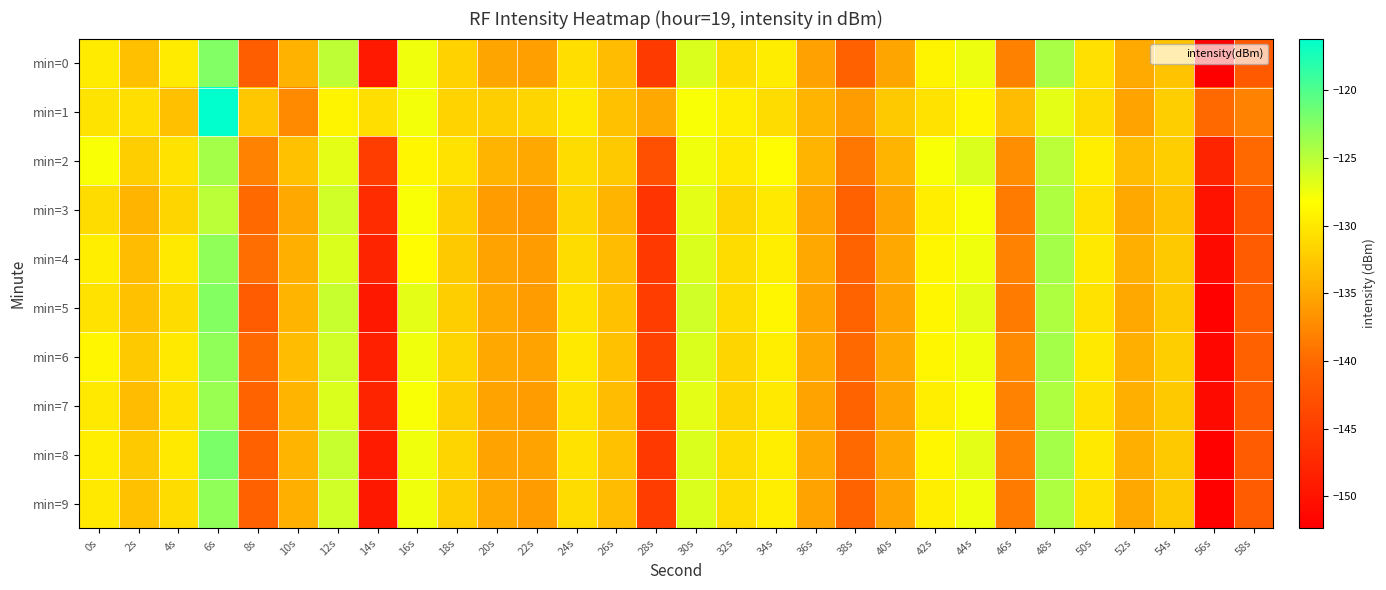

Count the number of categories in the chart.

30